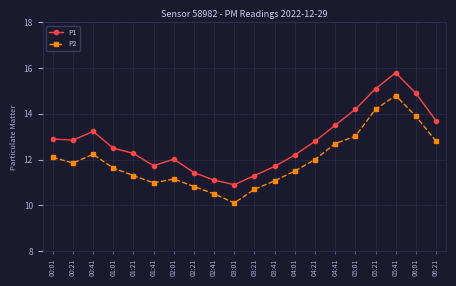

Count the number of categories in the chart.

20